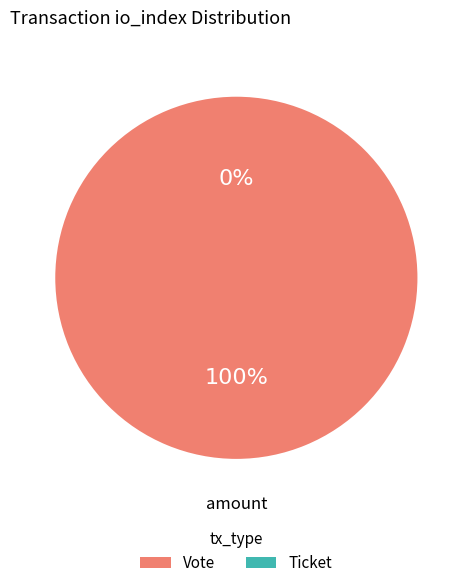

Between Ticket (io_index=0) and Vote (io_index=1), which is larger?

Vote (io_index=1)